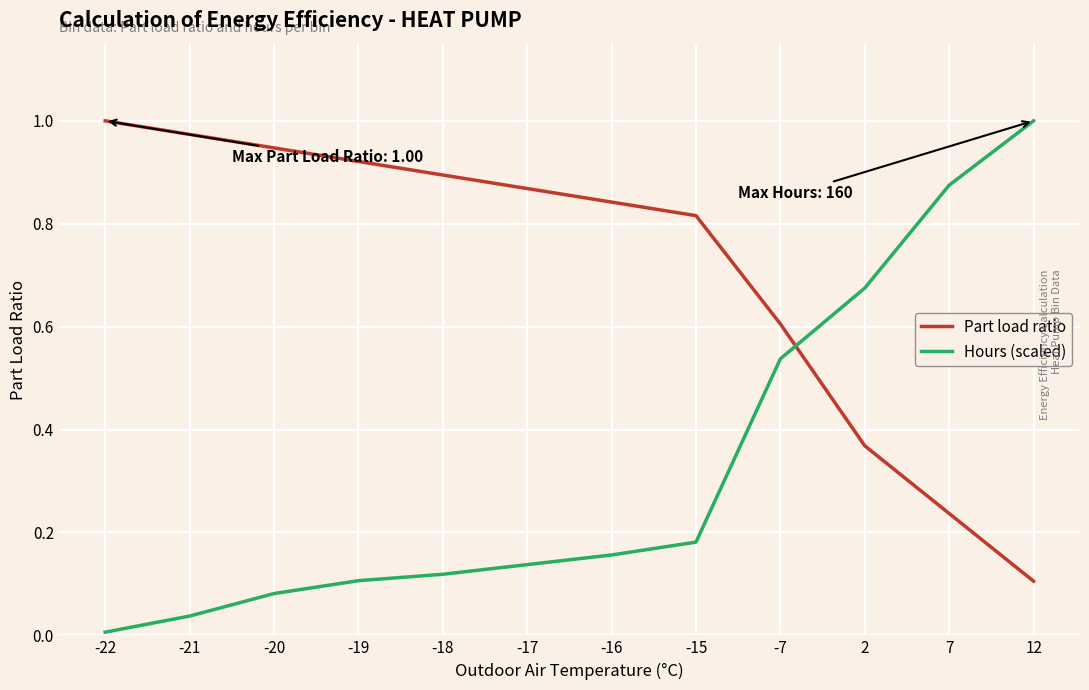

How many times do Hours (scaled) and Part load ratio cross each other?

1